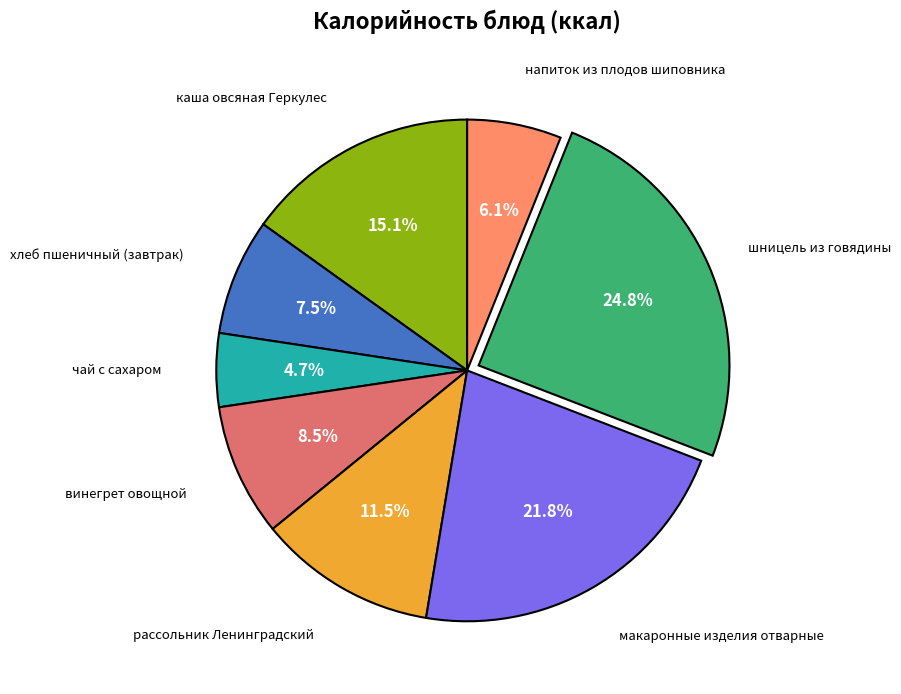

Is there any slice that represents more than half of the pie?

No